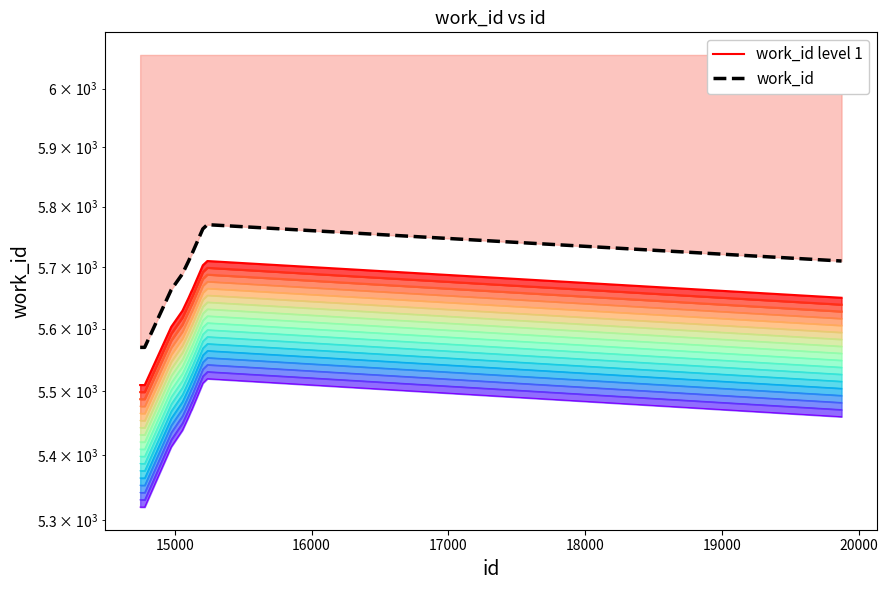

How many series are shown in this chart?

2